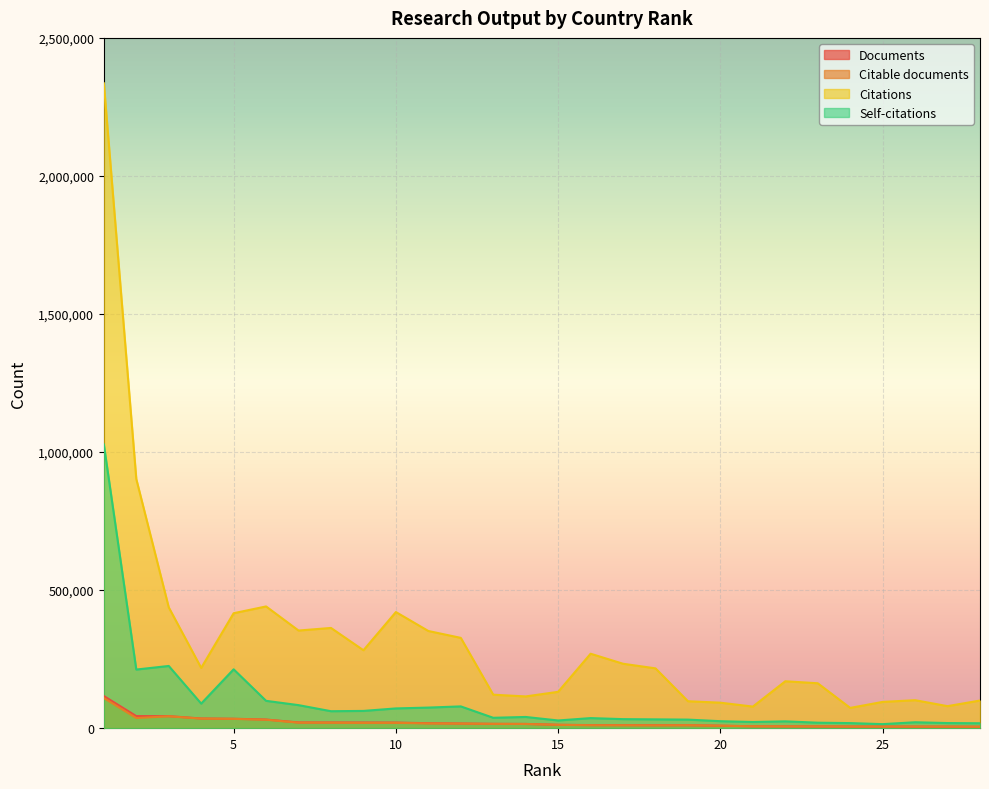

True or false: Self-citations has a value of 88959 at 4.

True